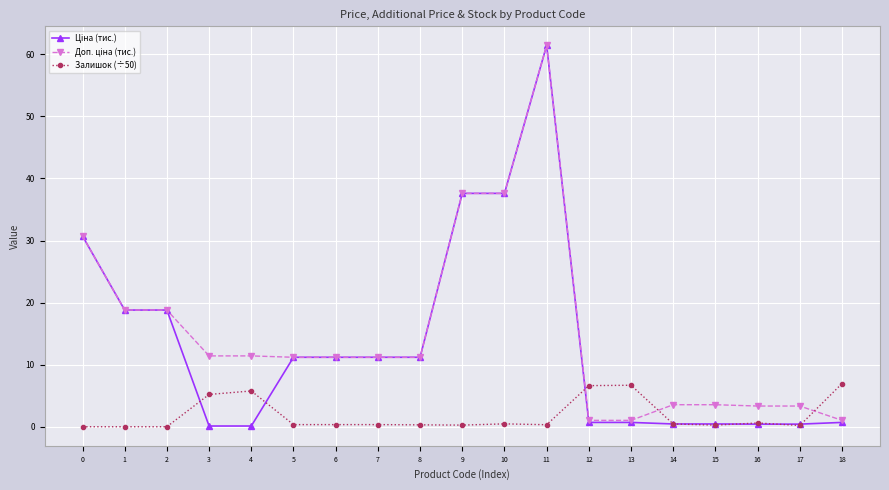

What is the maximum value shown in the chart?

61.4